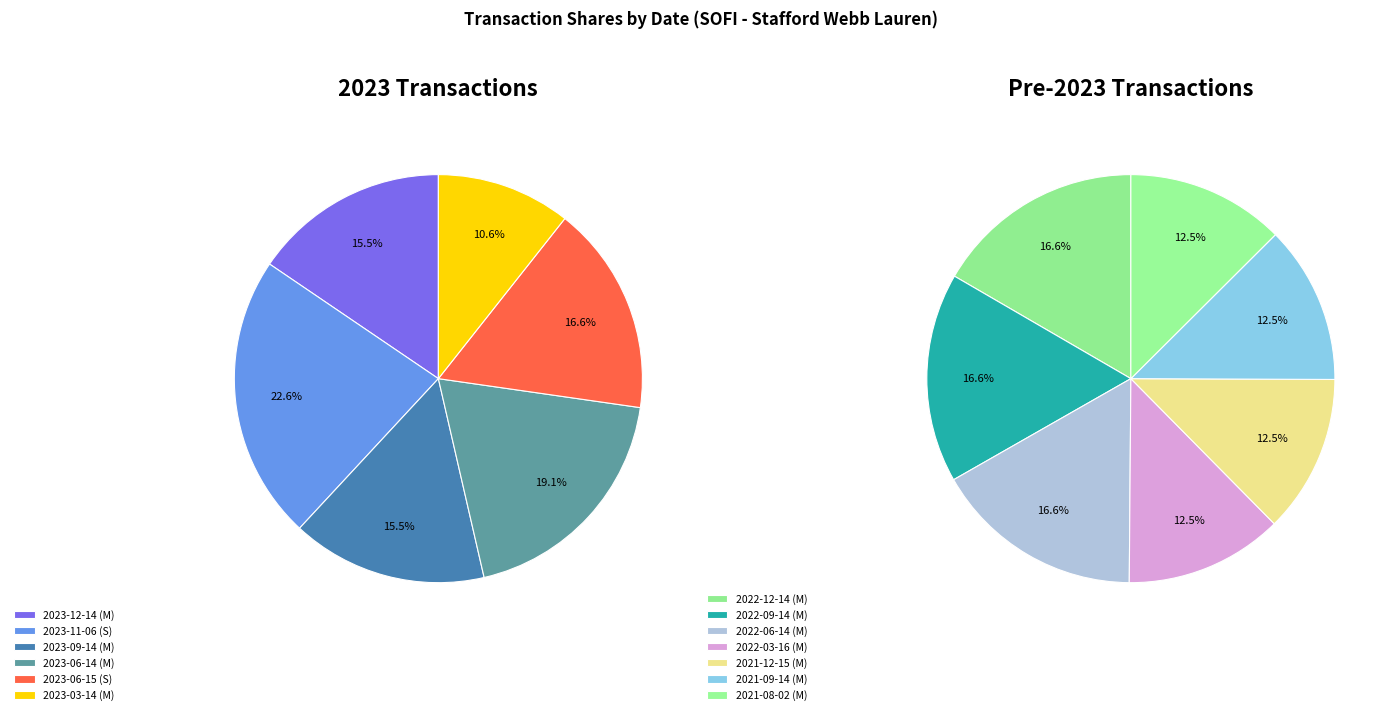

Approximately how many times larger is the value at 2022-06-14 (M) compared to 2021-09-14 (M)?

1.3